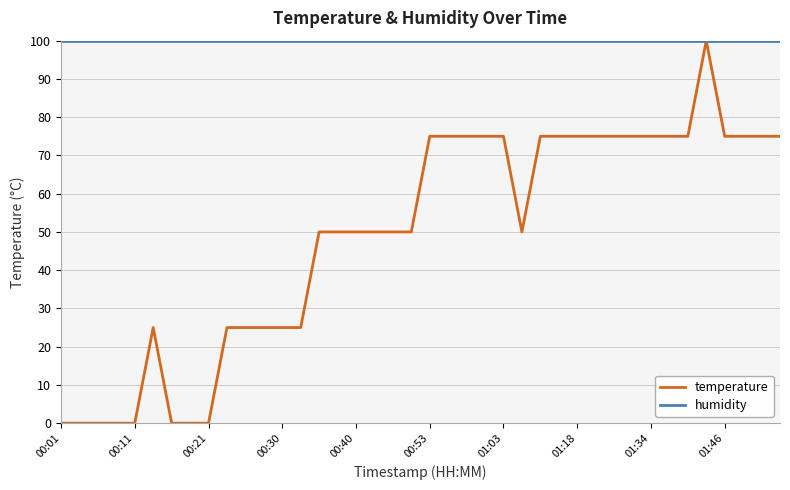

What is the sum of all humidity values?

3996.0